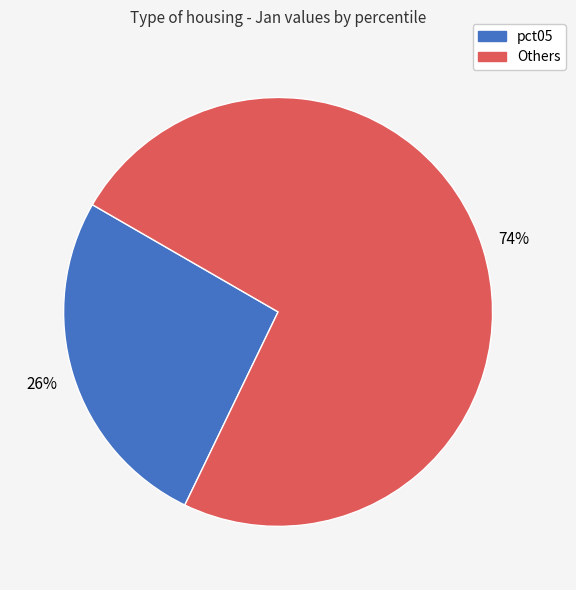

Which has a higher value, pct05 or Others?

Others